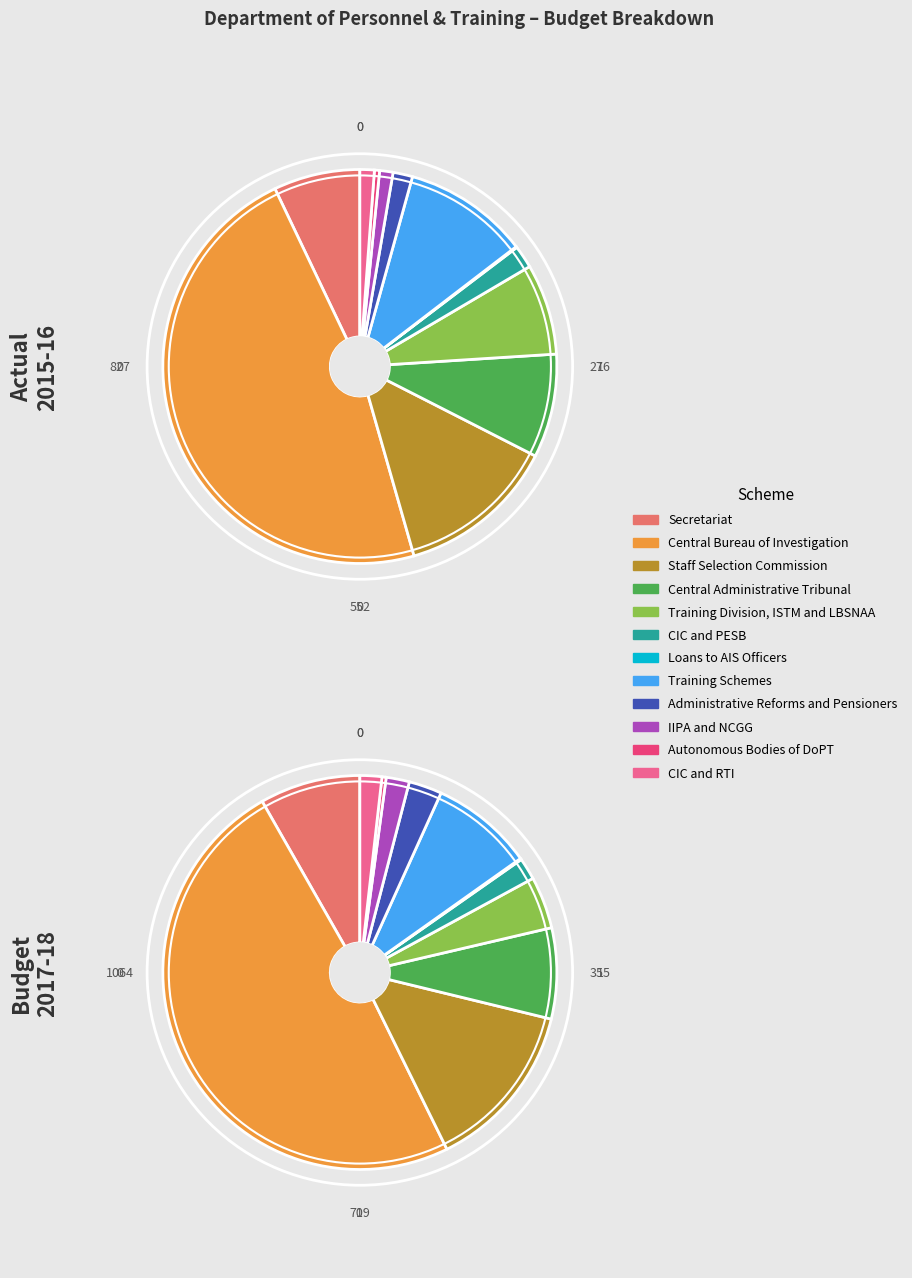

To the nearest percent, what is the average slice percentage?

8%